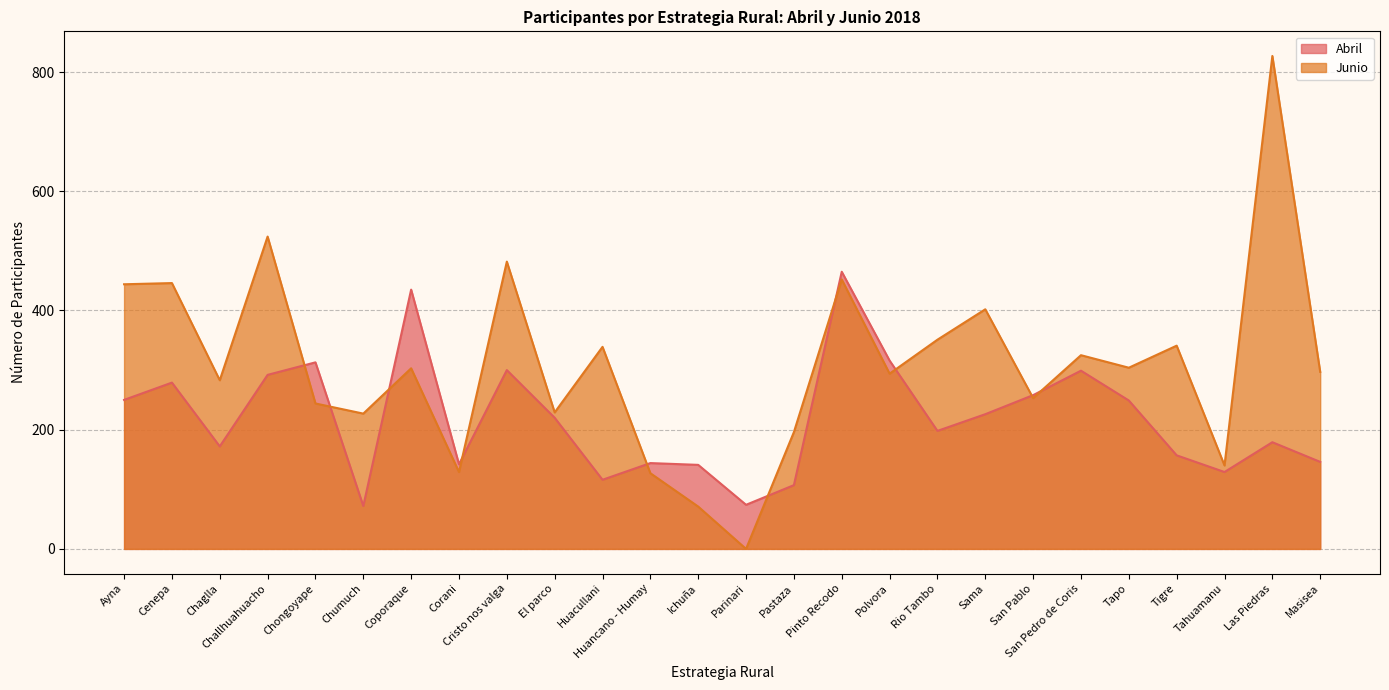

At how many categories does at least one series exceed 791?

1